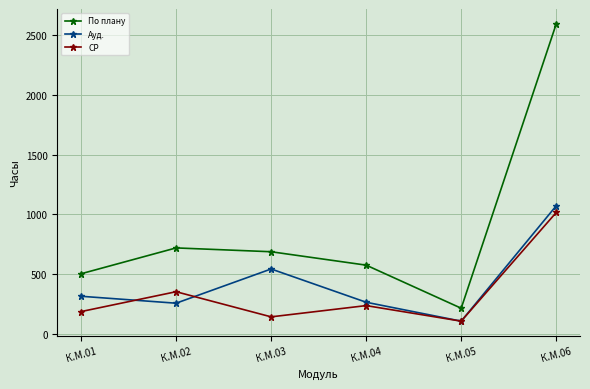

How many data points does each series have?

6